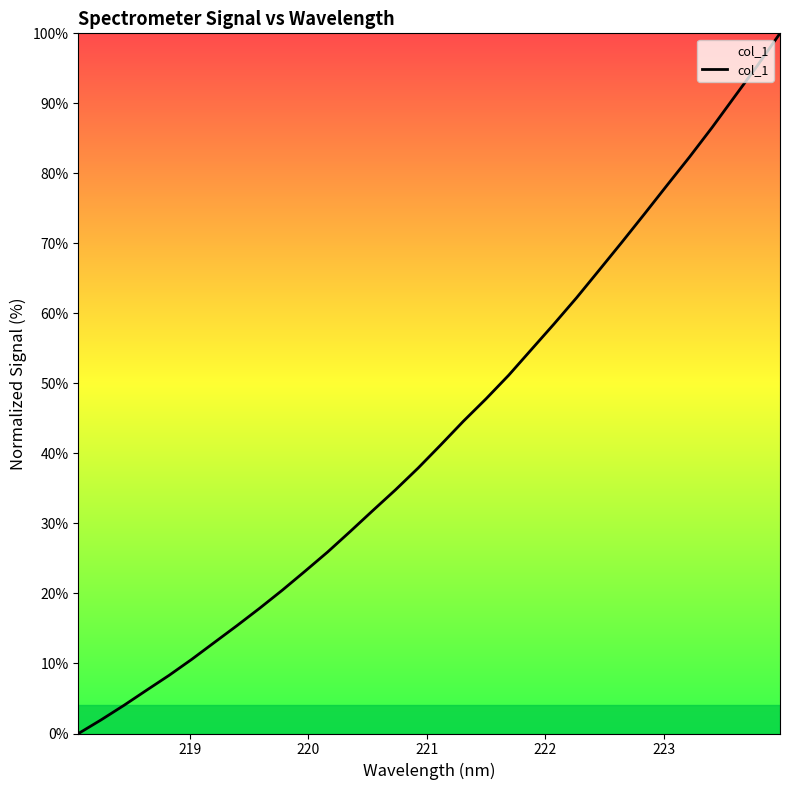

What is the maximum value shown in the chart?

100.0